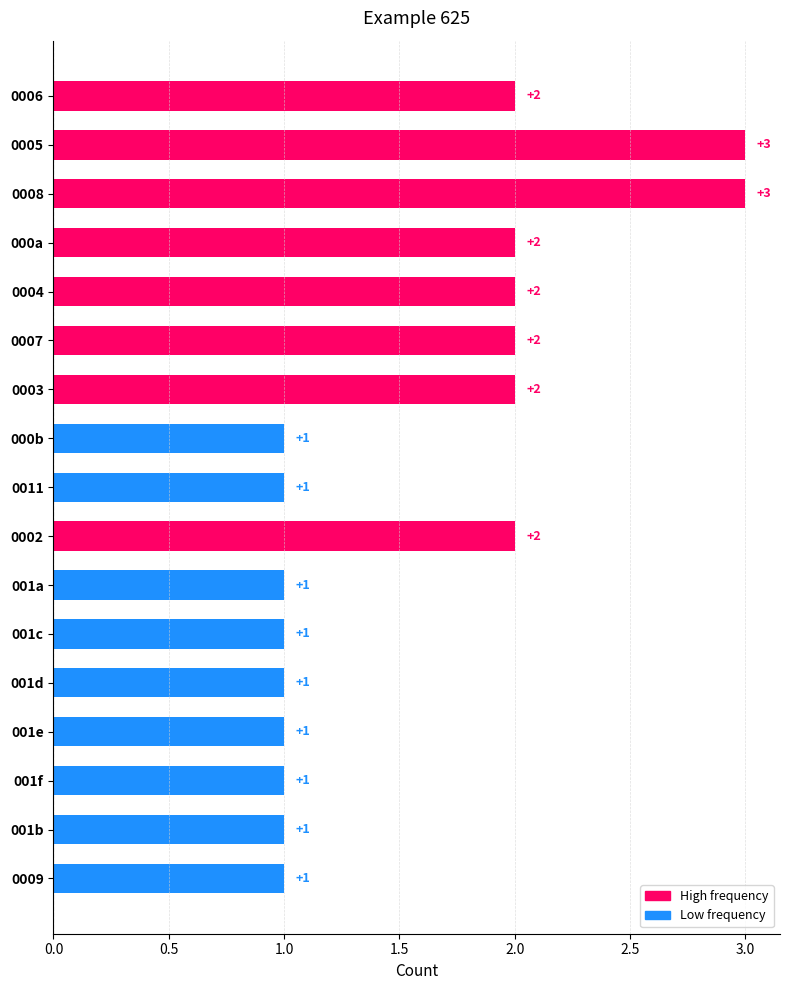

What is the greatest value displayed?

3